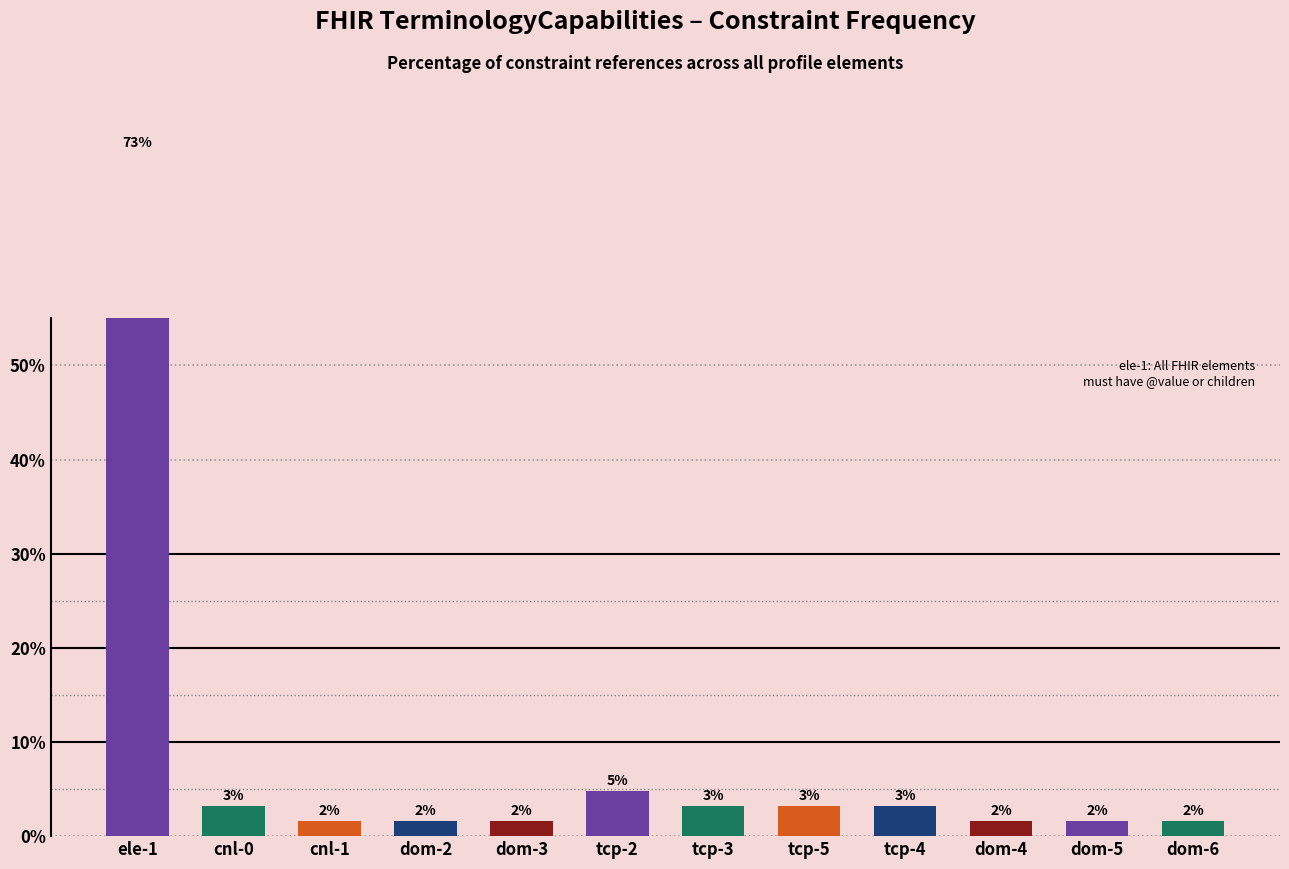

At which category does the chart reach its minimum across all series?

cnl-1